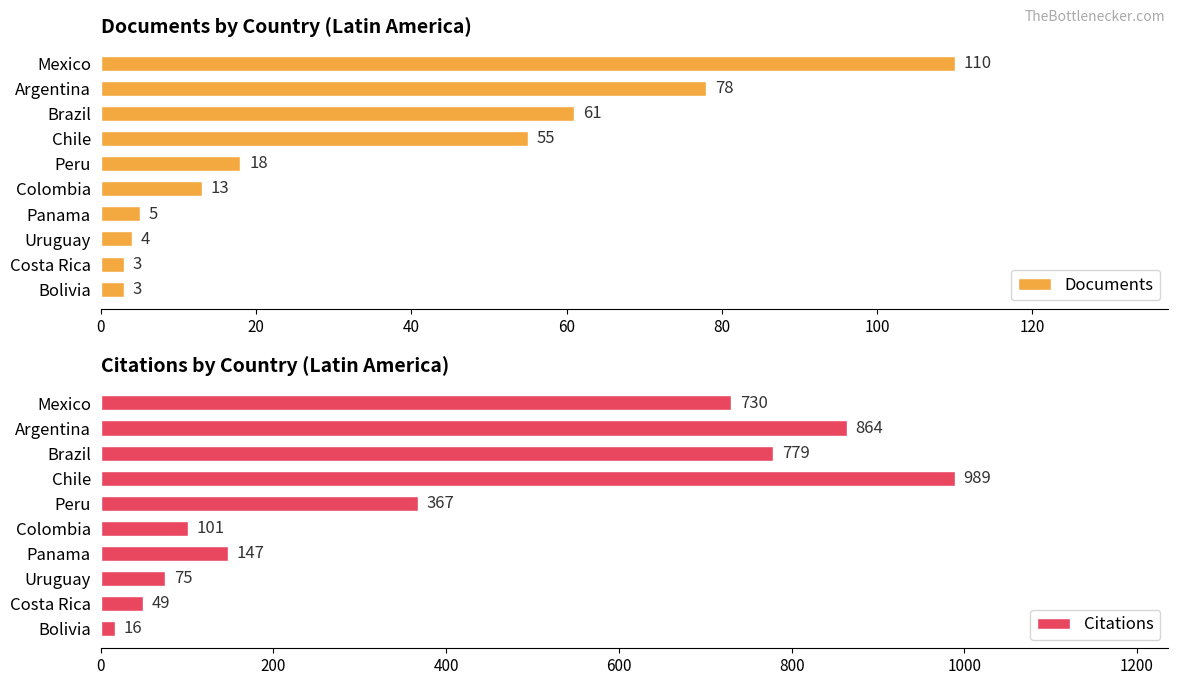

What is the highest value of the Documents series?

110